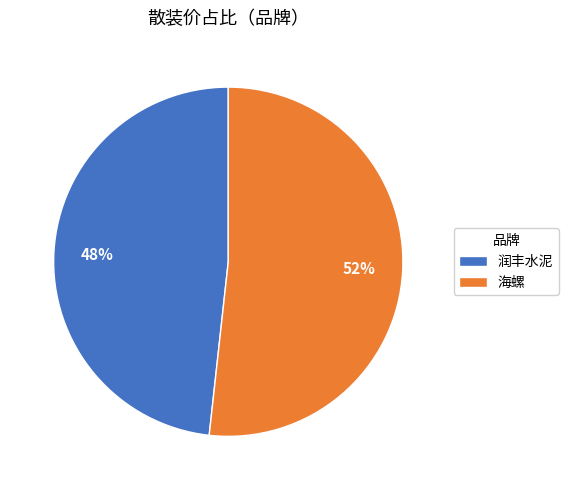

To the nearest percent, what is the combined percentage of 海螺 and 润丰水泥?

100%